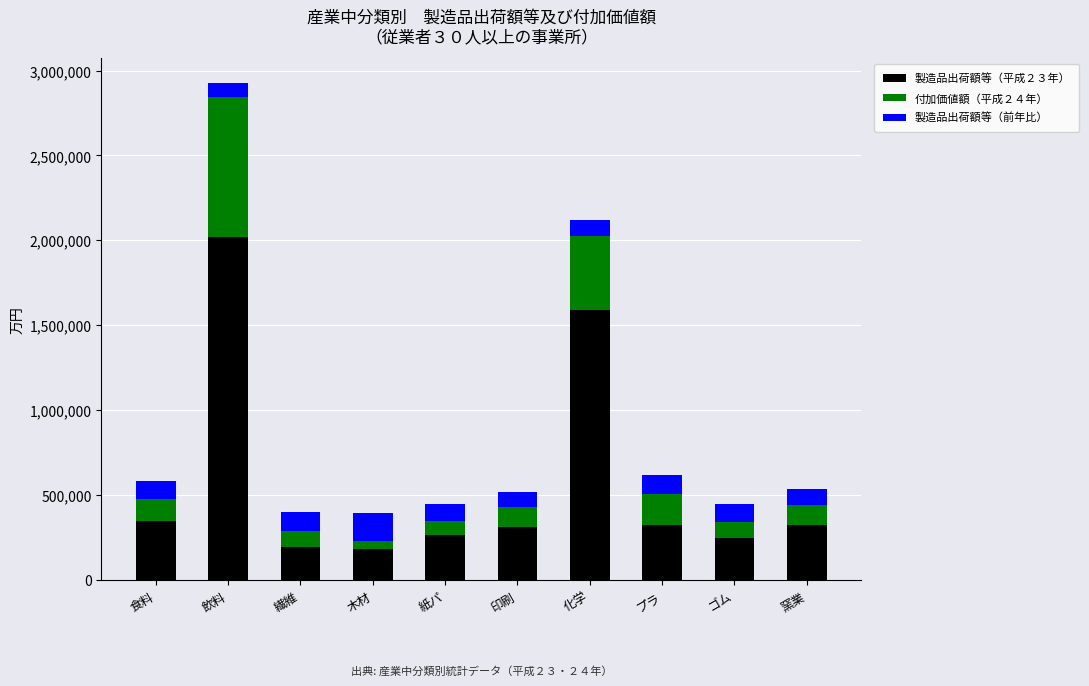

How many distinct data groups are displayed?

3